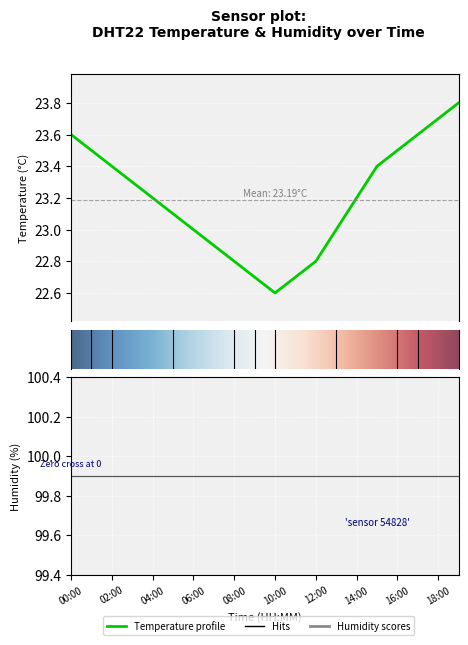

What is the average value?

23.2